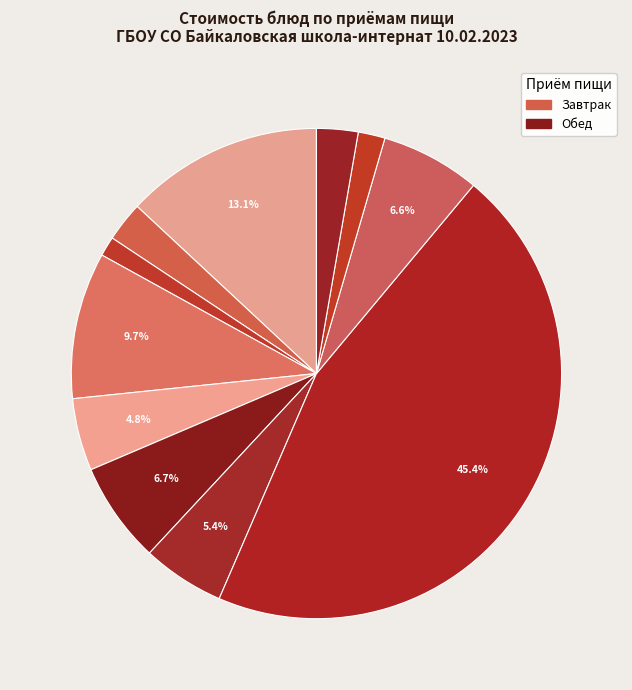

Count the number of slices in the pie.

11